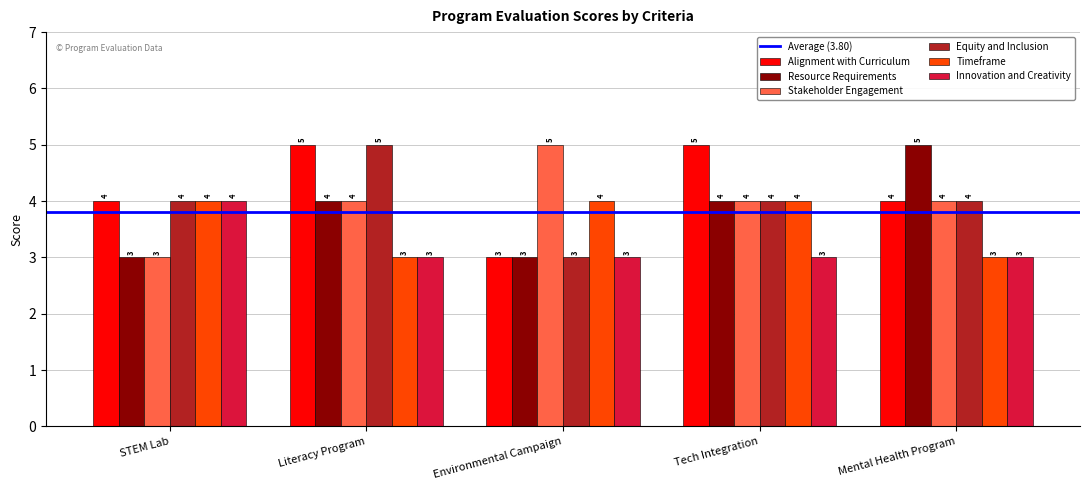

Which series changed the most between Environmental Campaign and Mental Health Program?

Resource Requirements